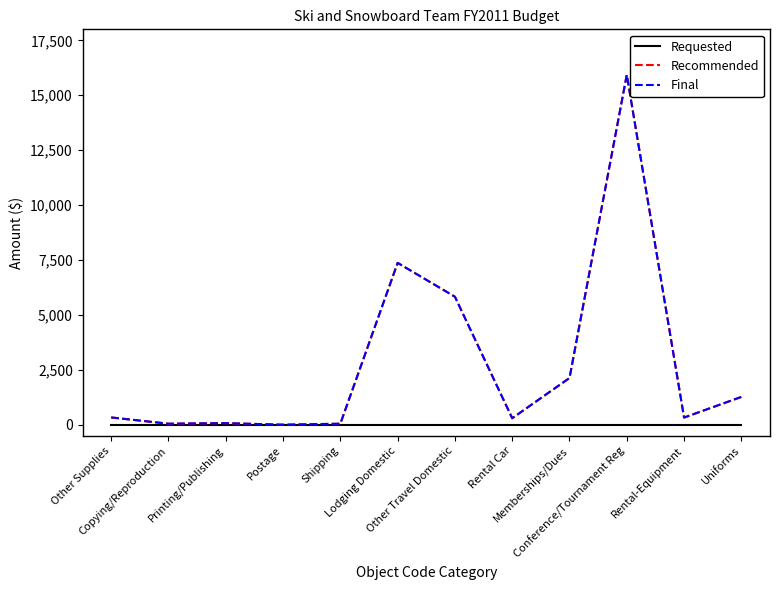

Reading right to left, what are all the values shown in this chart?

Requested: Uniforms=0	Rental-Equipment=0	Conference/Tournament Reg=0	Memberships/Dues=0	Rental Car=0	Other Travel Domestic=0	Lodging Domestic=0	Shipping=0	Postage=0	Printing/Publishing=0	Copying/Reproduction=0	Other Supplies=0
Recommended: Uniforms=1270	Rental-Equipment=330	Conference/Tournament Reg=15930	Memberships/Dues=2130	Rental Car=300	Other Travel Domestic=5830	Lodging Domestic=7370	Shipping=50	Postage=5	Printing/Publishing=75	Copying/Reproduction=50	Other Supplies=335
Final: Uniforms=1270	Rental-Equipment=330	Conference/Tournament Reg=15930	Memberships/Dues=2130	Rental Car=300	Other Travel Domestic=5830	Lodging Domestic=7370	Shipping=50	Postage=5	Printing/Publishing=75	Copying/Reproduction=50	Other Supplies=335